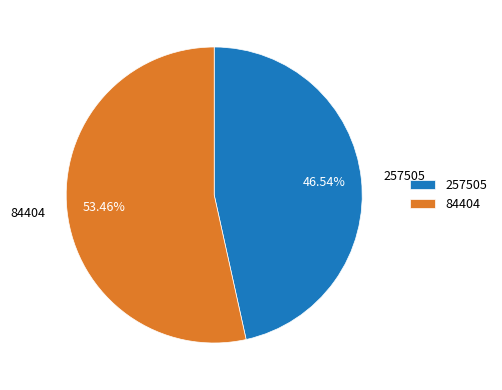

To the nearest percent, what percentage of the pie is 257505?

47%